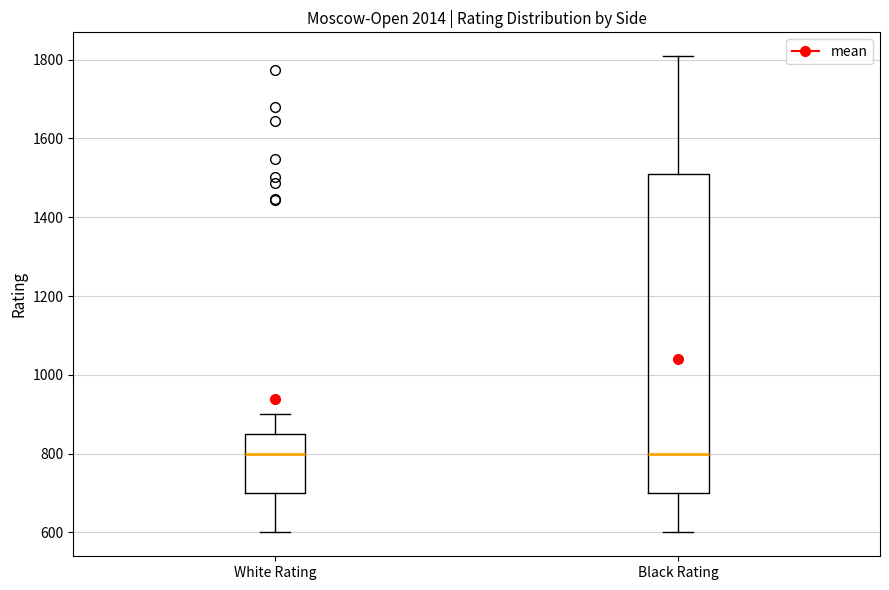

Reading left to right, transcribe this box plot: for each box, give where its median line is, the range the box spans, and where its two whiskers end, as read against the y-axis. The values are not printed on the chart, so give them approximately, as read against the axis.

White Rating: median 800, box 700 to 860, whiskers 600 to 900
Black Rating: median 800, box 700 to 1500, whiskers 600 to 1800